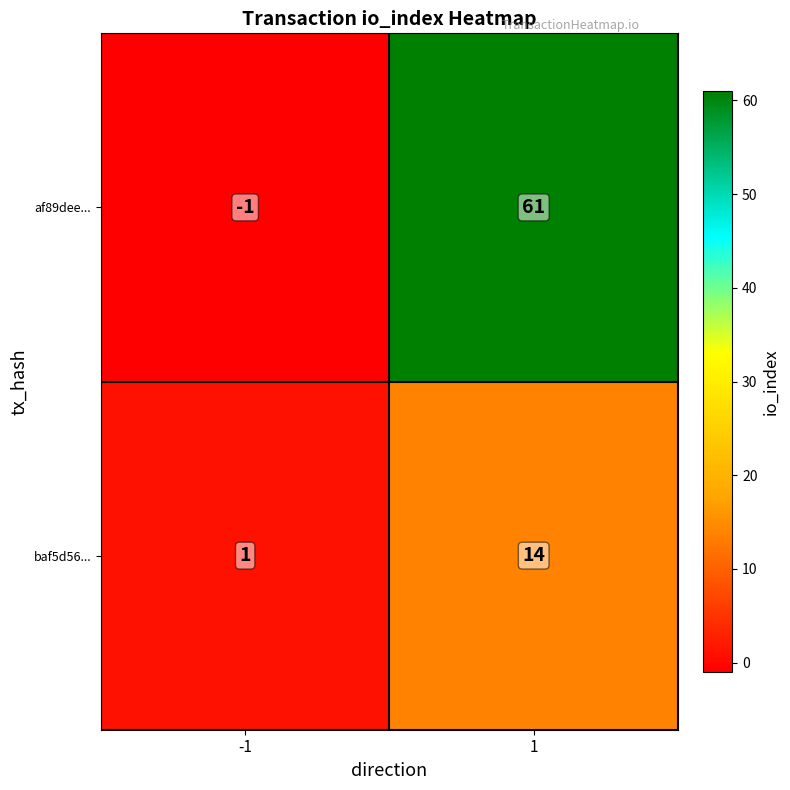

What is the greatest value displayed?

61